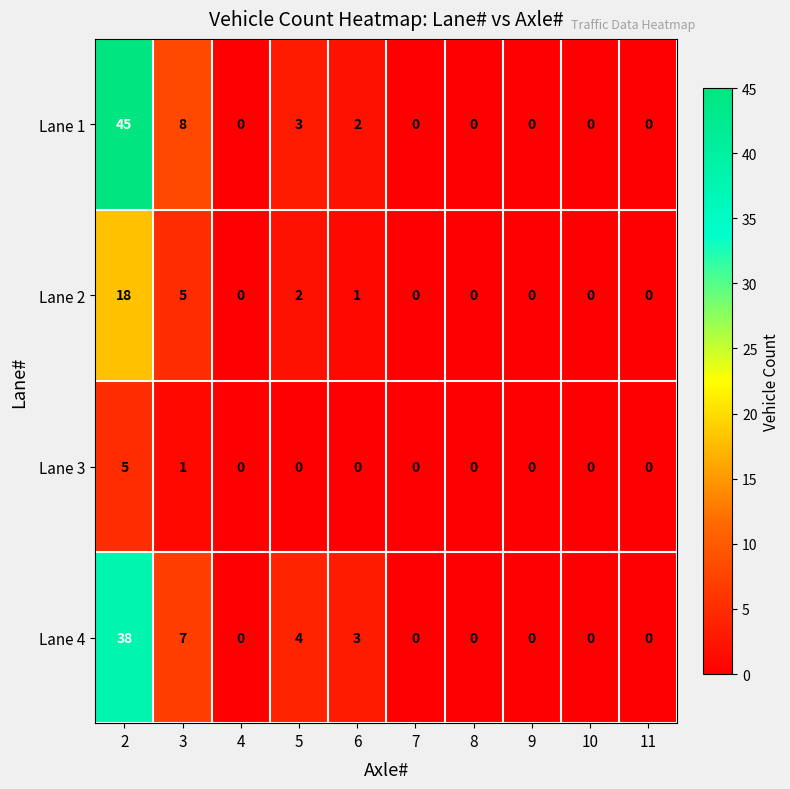

What is the difference between the maximum and minimum values in the Lane 4 series?

38